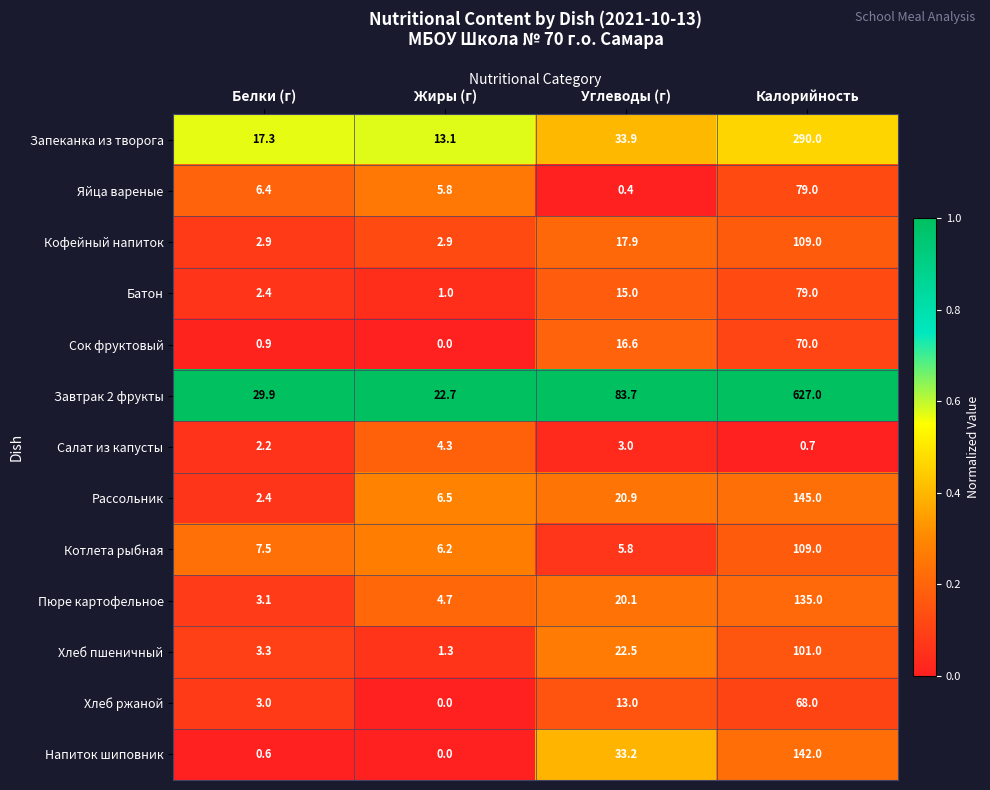

At Углеводы (г), list the series in order from largest to smallest.

Завтрак 2 фрукты, Запеканка из творога, Напиток шиповник, Хлеб пшеничный, Рассольник, Пюре картофельное, Кофейный напиток, Сок фруктовый, Батон, Хлеб ржаной, Котлета рыбная, Салат из капусты, Яйца вареные